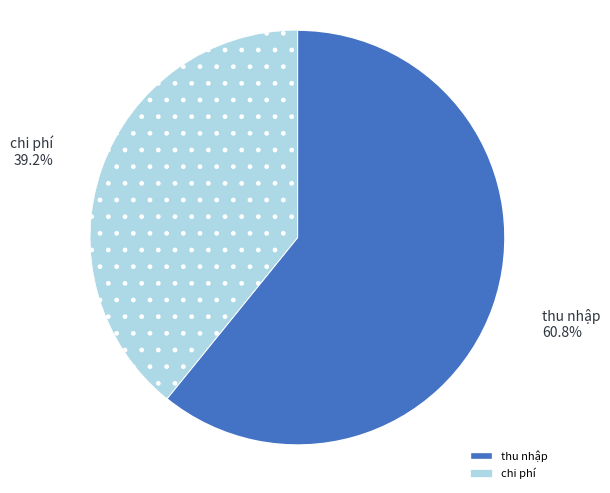

Is there a majority slice in this chart?

Yes